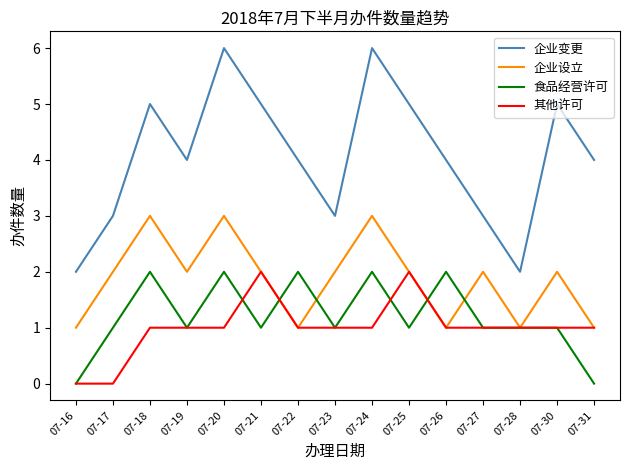

What is the average value of the 食品经营许可 series?

1